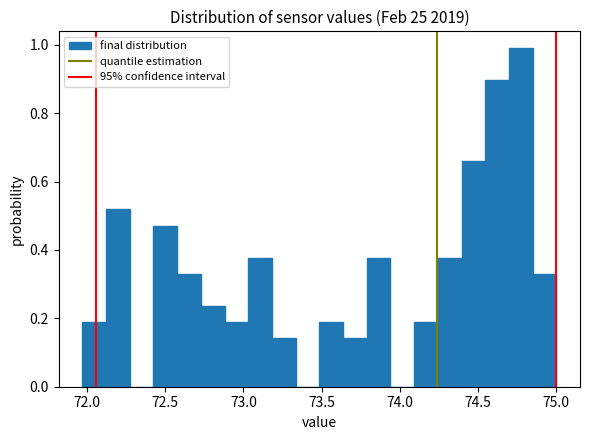

Read against the x-axis, roughly where is the centre of the tallest bar?

74.75